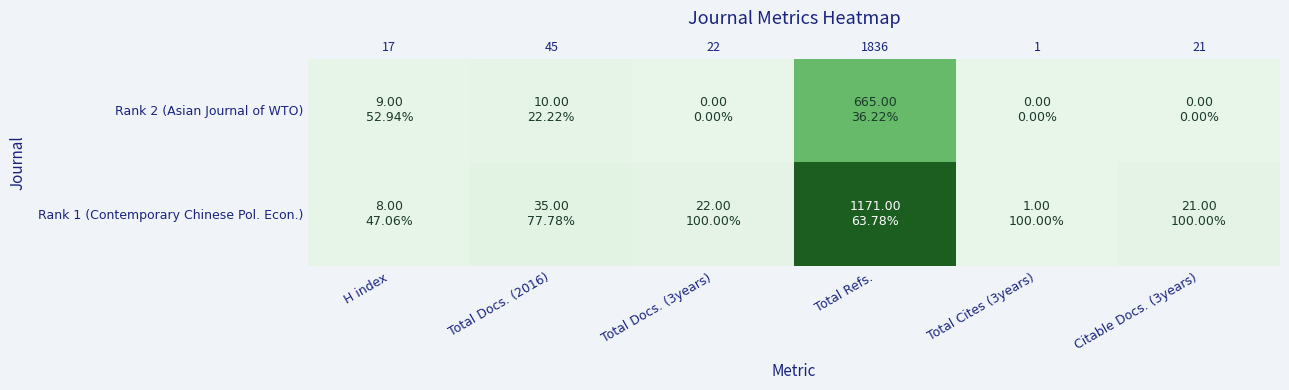

What is the sum of the Rank 2 (Asian Journal of WTO) values at Total Docs. (2016) and Total Refs.?

675